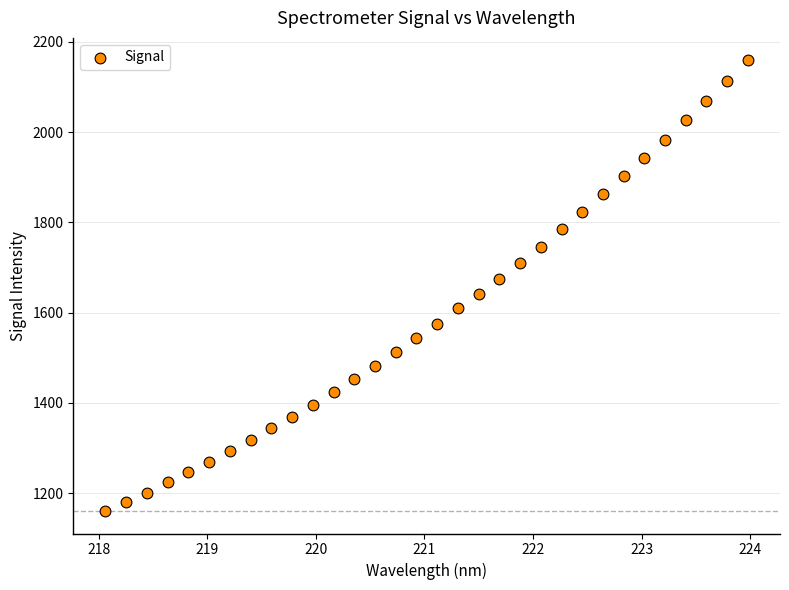

What is the range of X values (max minus min)?

5.9